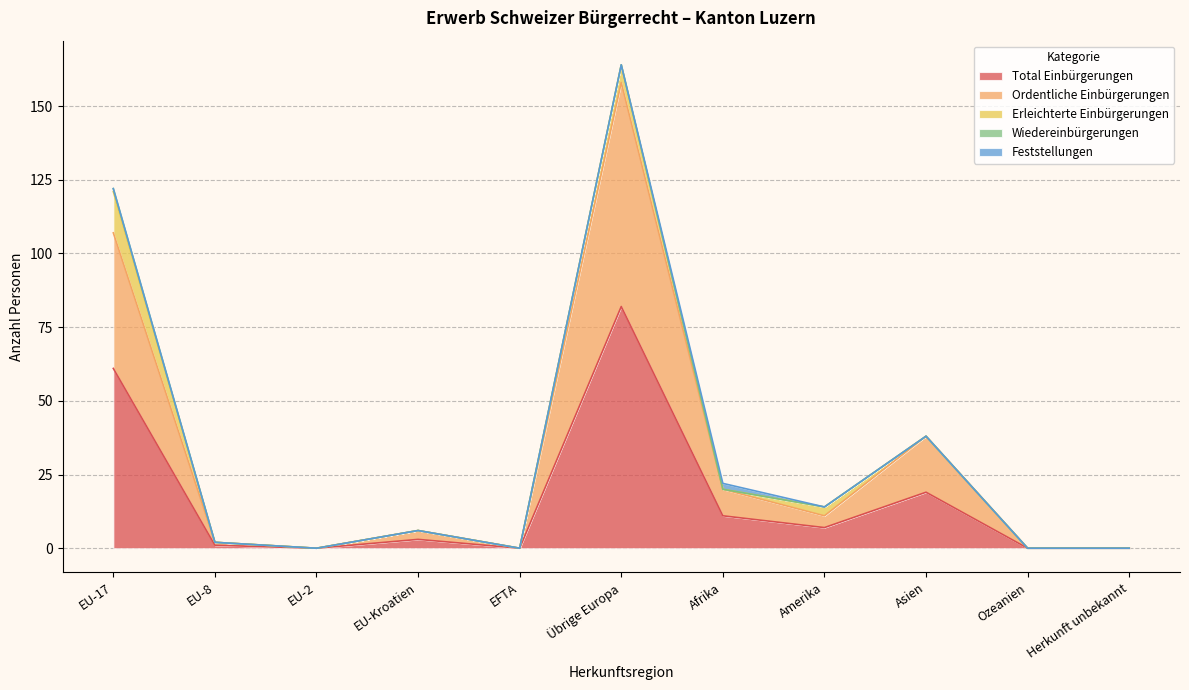

What is the difference between the highest and lowest values at EU-Kroatien?

3